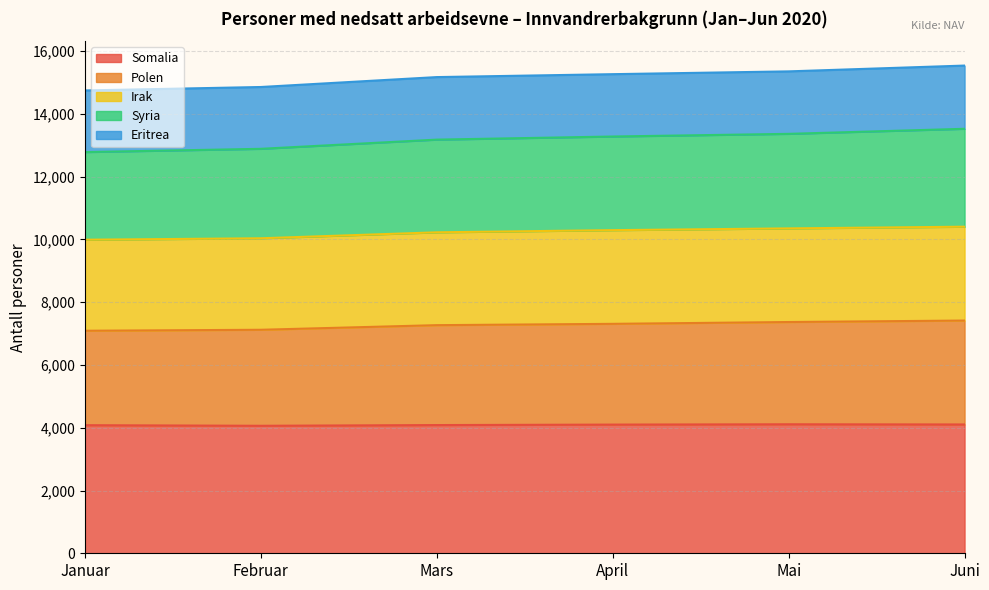

Rank the categories by Polen value from highest to lowest.

Juni, Mai, April, Mars, Februar, Januar